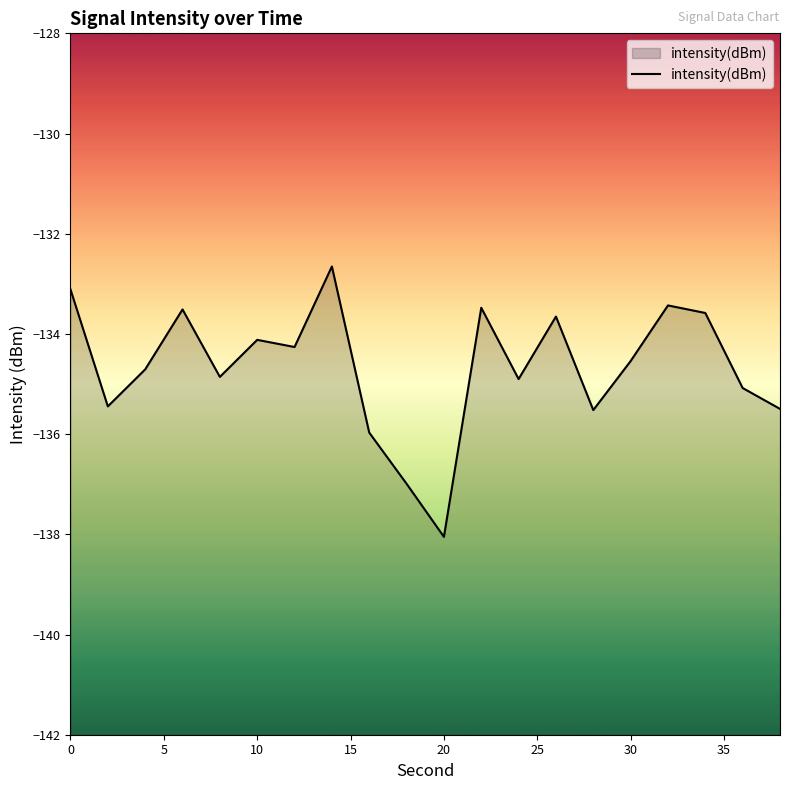

The value at 10 is -80.8. True or false?

False